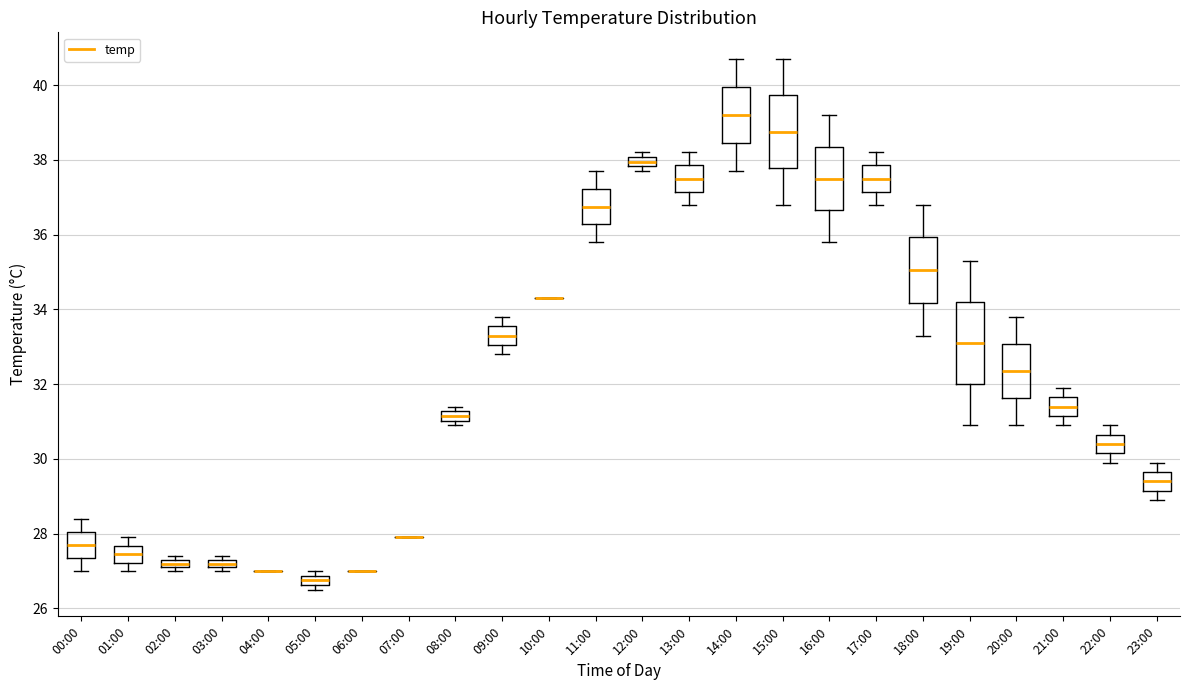

Which box is the tallest, from its lower edge to its upper edge?

19:00